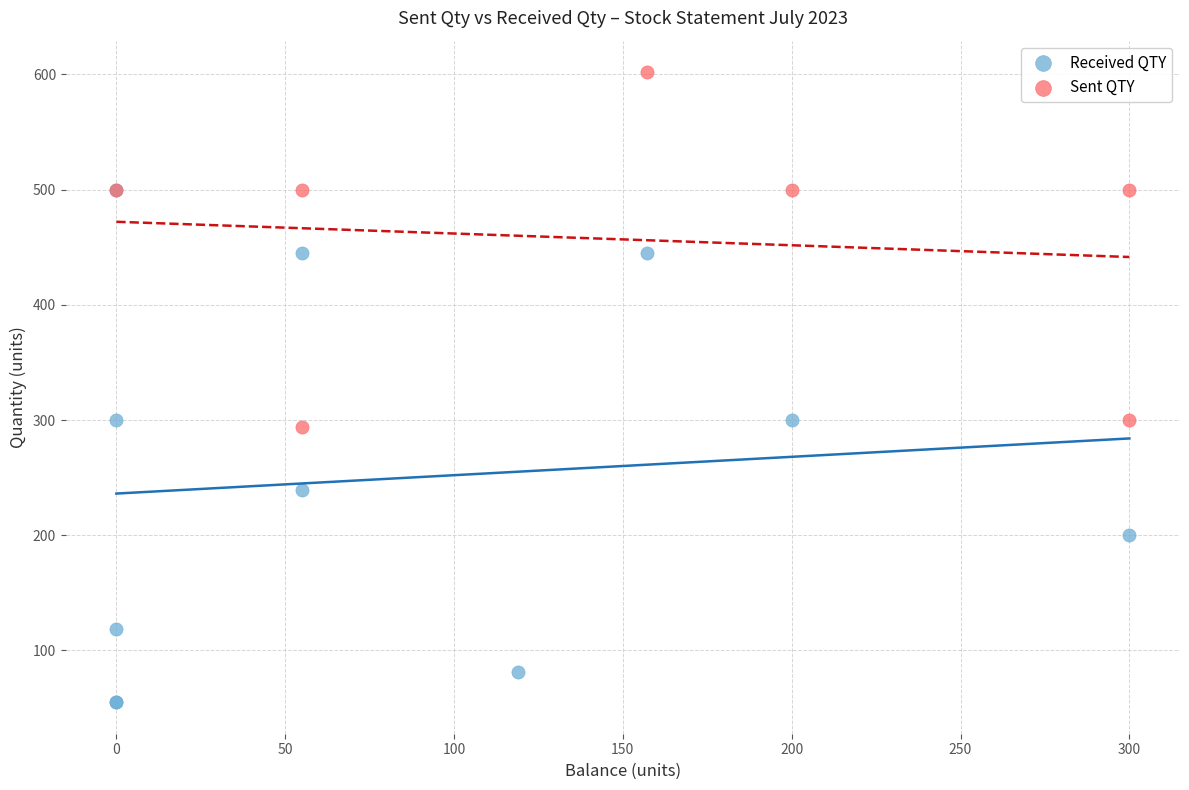

Which series contains the highest Y value?

Sent QTY